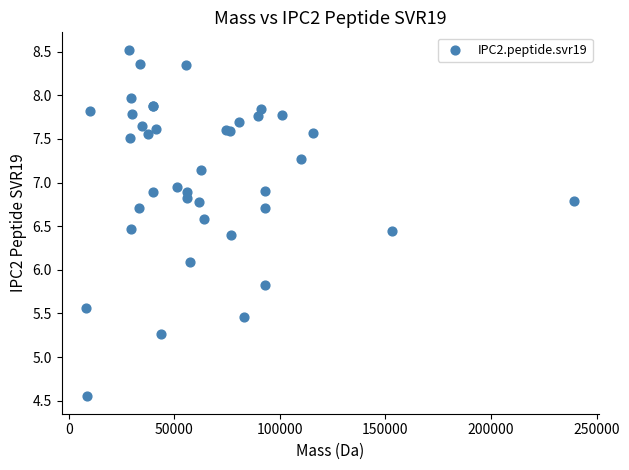

What Y value in the scatter plot is closest to 6?

6.1